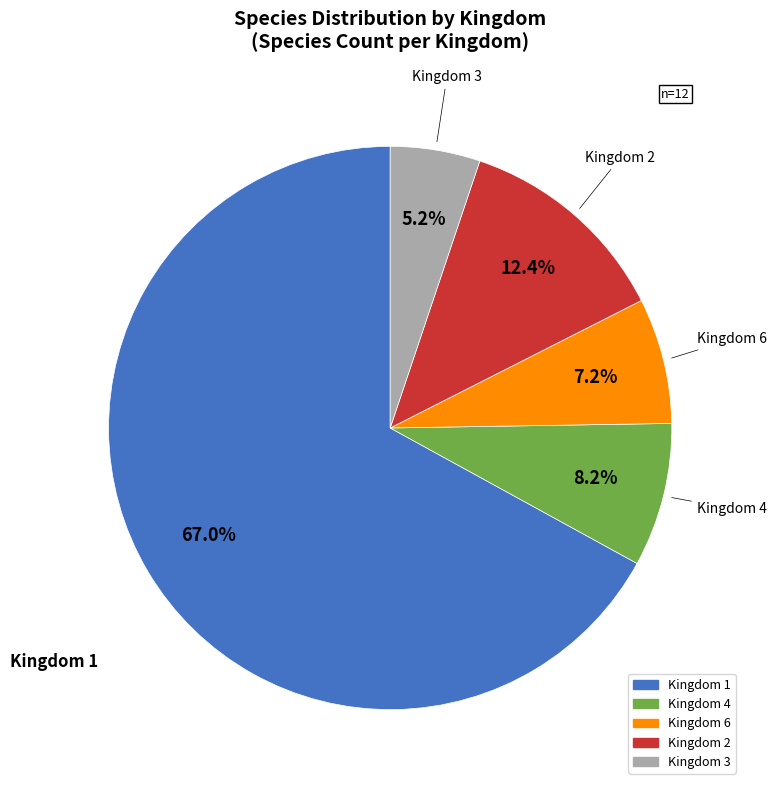

Is there a majority slice in this chart?

Yes